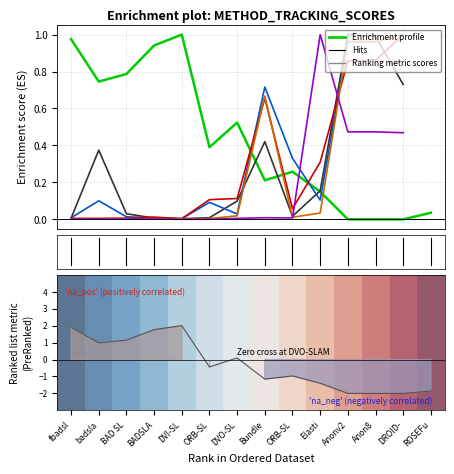

How many categories are shown in the chart?

14